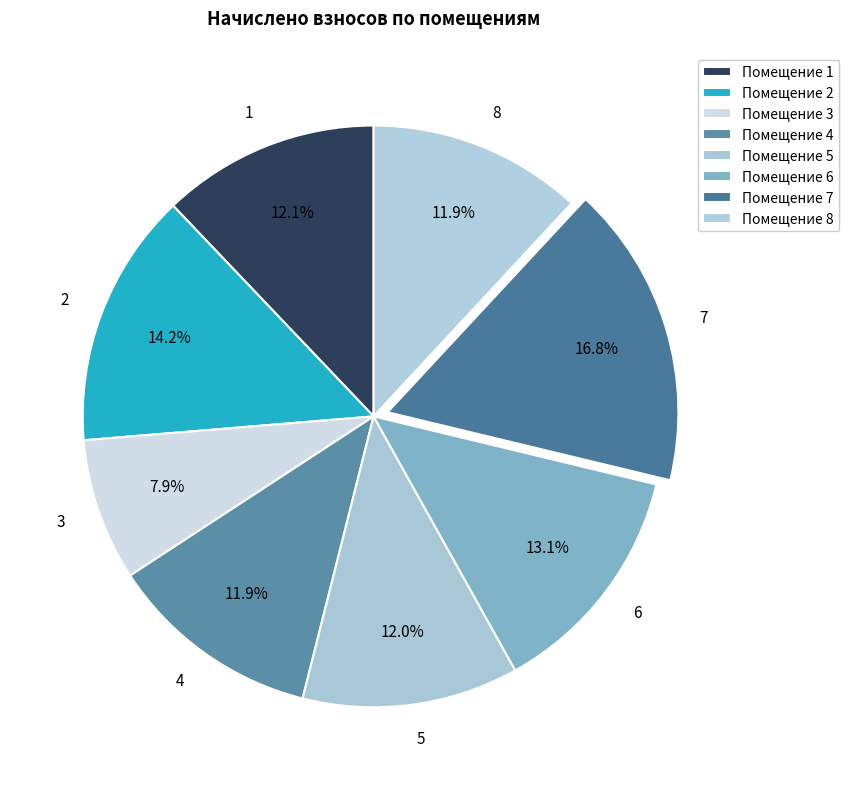

Is 8 the majority of the pie?

No